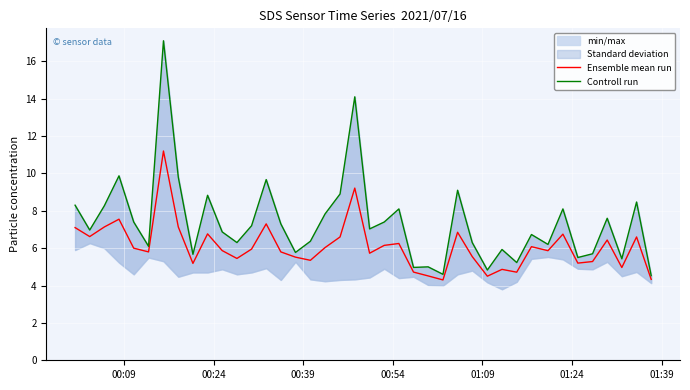

How many lines are shown in the chart?

2